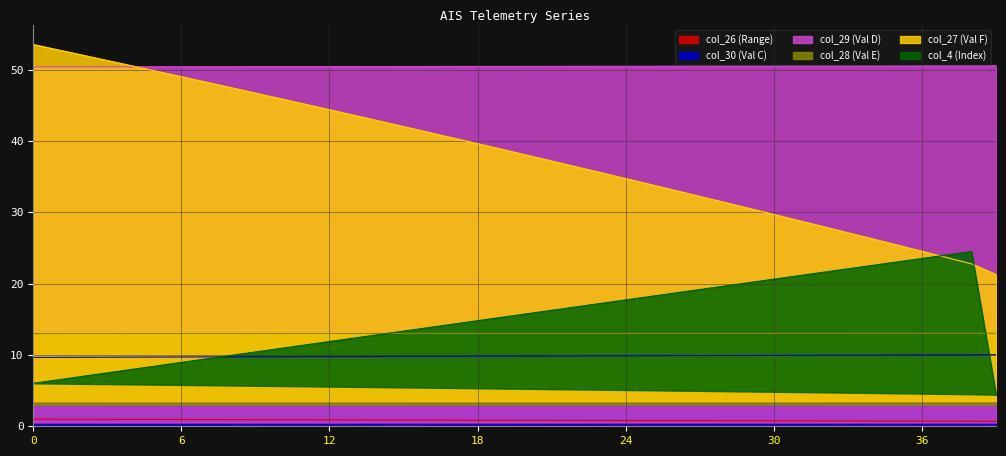

What is the value of the col_28 point at the 5th from the left?

13.0